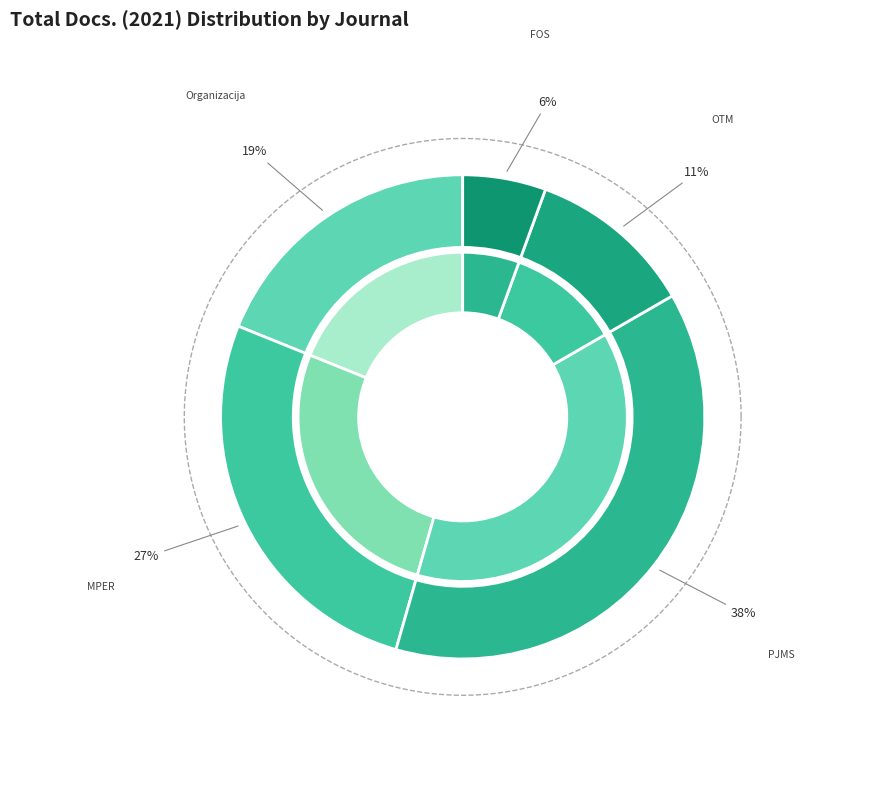

Does Polish Journal of Management Studies account for over 50% of the chart?

No